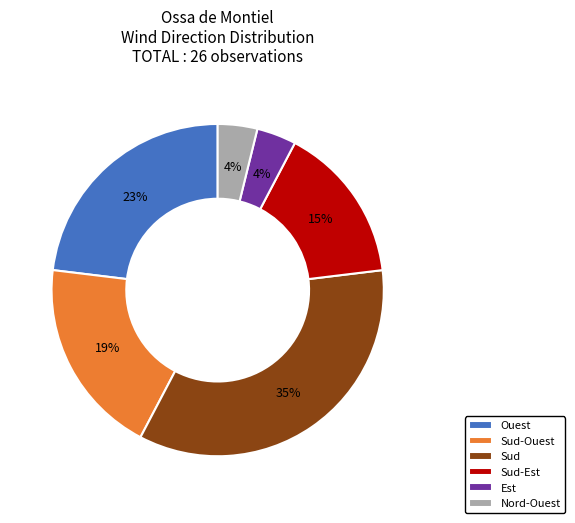

The Sud-Est slice represents 15% of the pie. True or false?

True